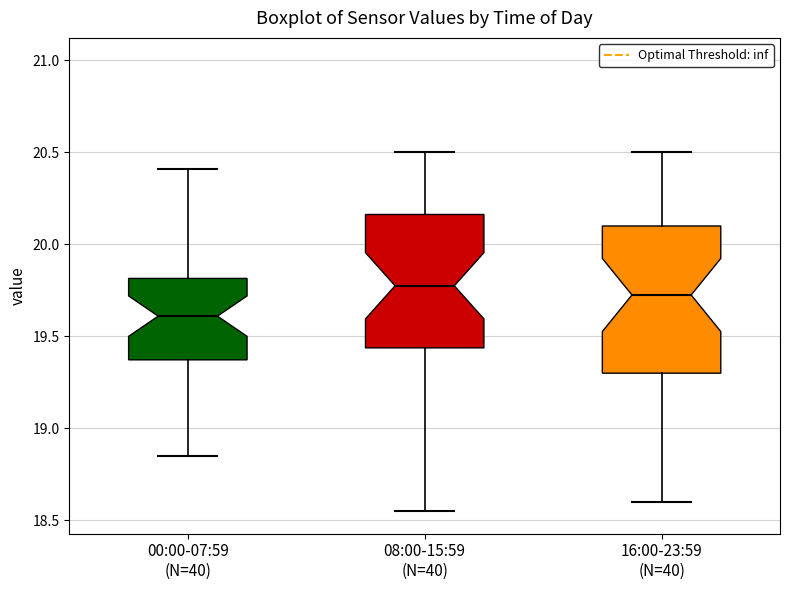

Reading left to right, transcribe this box plot: for each box, give where its median line is, the range the box spans, and where its two whiskers end, as read against the y-axis. The values are not printed on the chart, so give them approximately, as read against the axis.

00:00-07:59 (N=40): median 19.60, box 19.35 to 19.80, whiskers 18.85 to 20.40
08:00-15:59 (N=40): median 19.80, box 19.45 to 20.15, whiskers 18.55 to 20.50
16:00-23:59 (N=40): median 19.75, box 19.30 to 20.10, whiskers 18.60 to 20.50